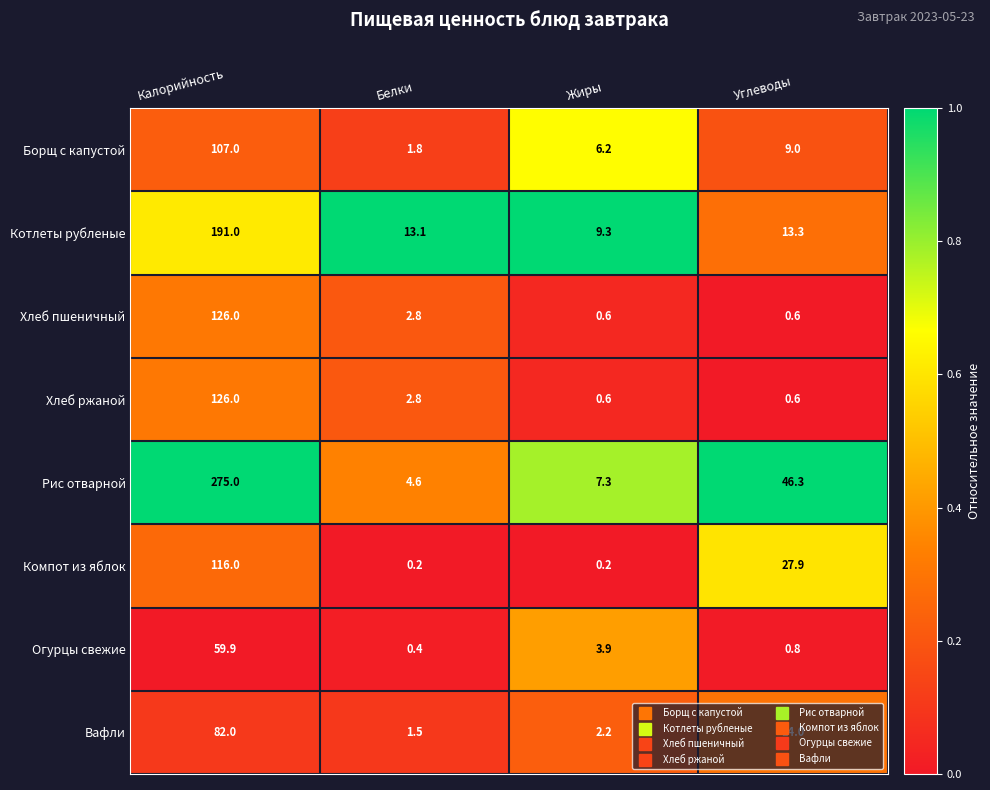

Which series has the widest spread of values?

Рис отварной